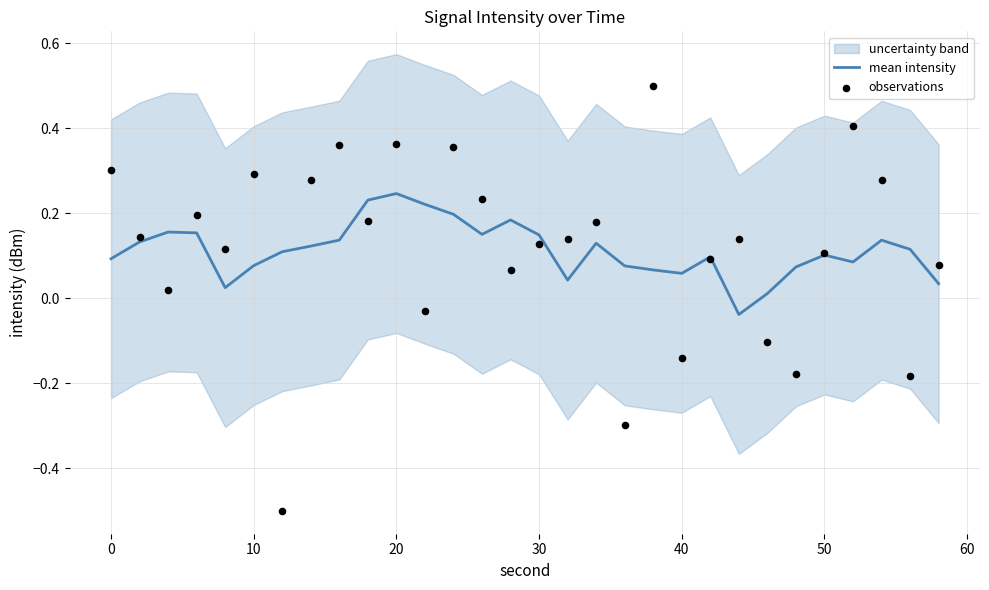

Which series has the largest total across all categories?

observations